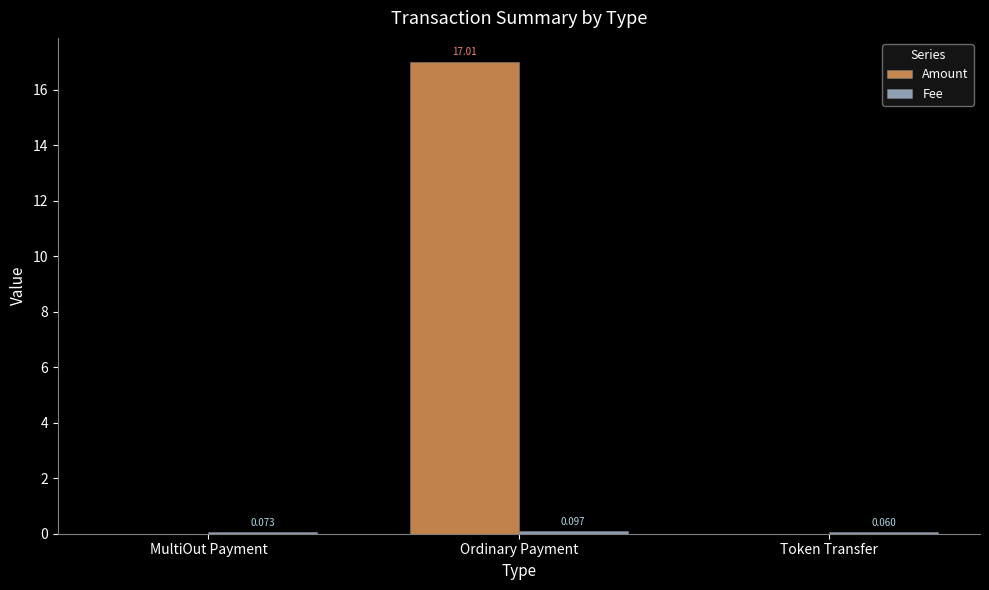

Between Ordinary Payment and Token Transfer, which series saw the biggest shift?

Amount